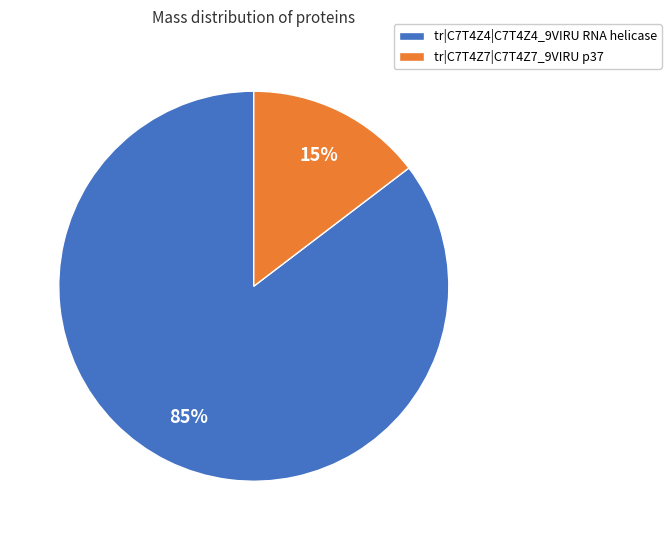

How many segments does this pie chart have?

2